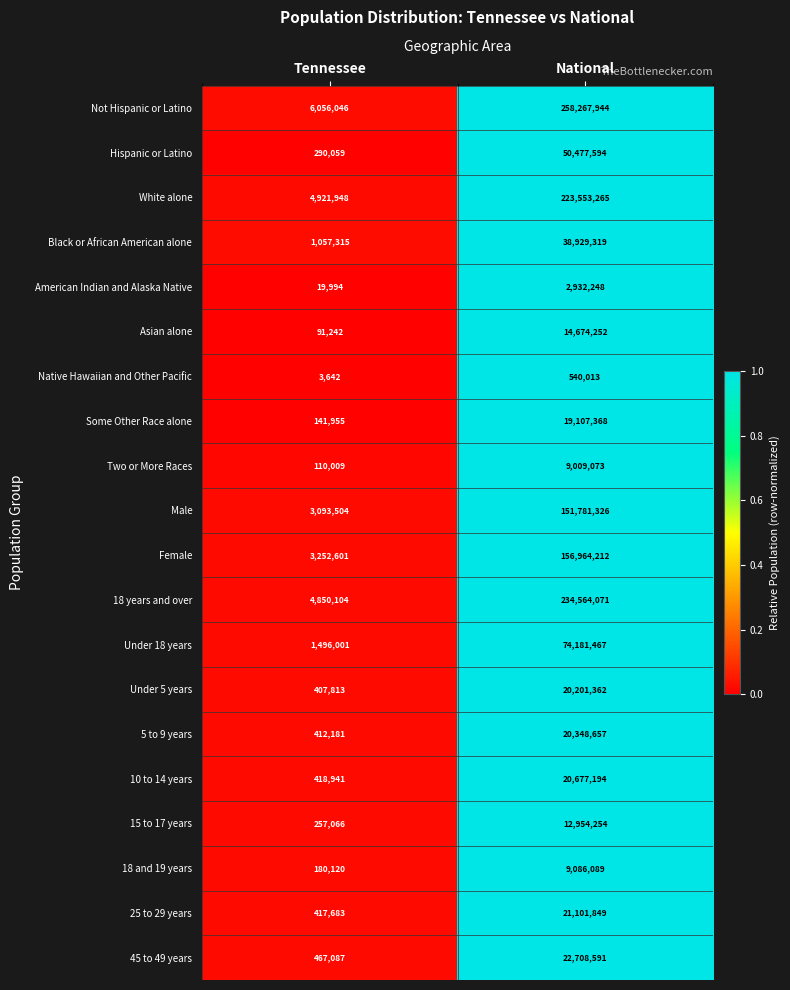

Count the number of data series in this chart.

20